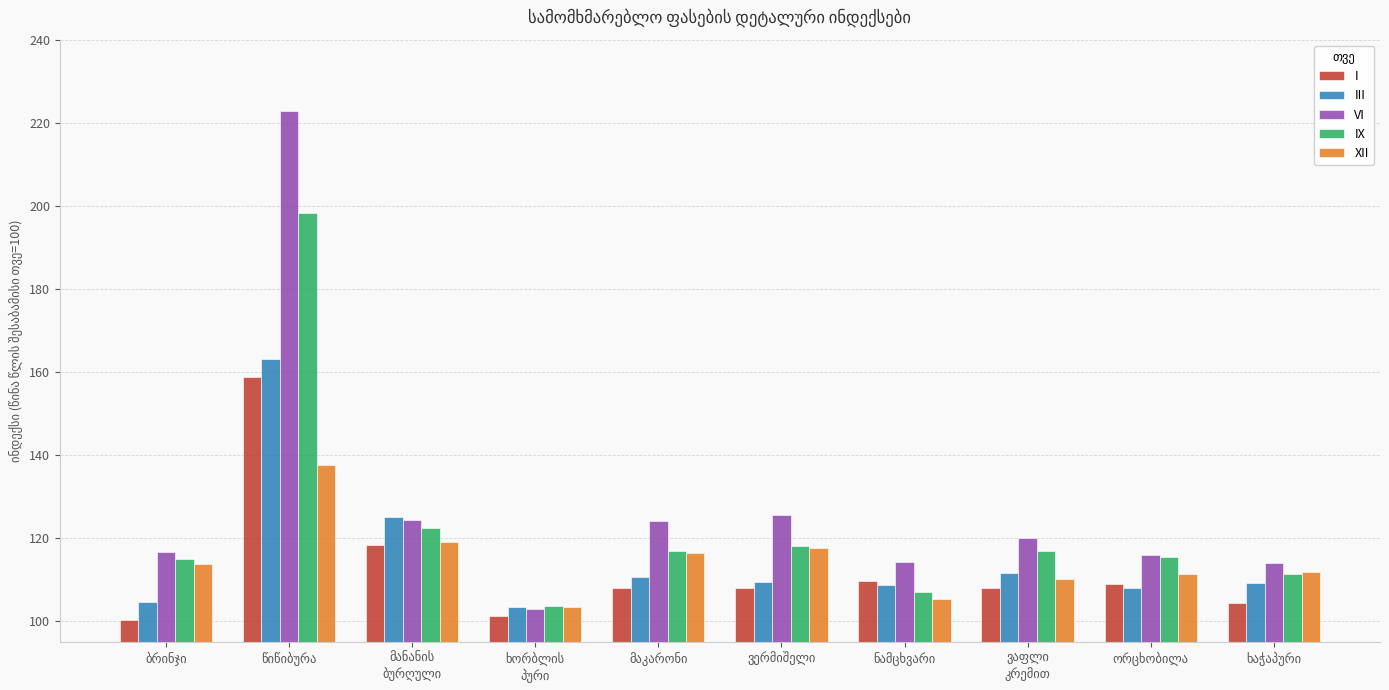

What is the difference between the maximum and second lowest values in the XII series?

32.3